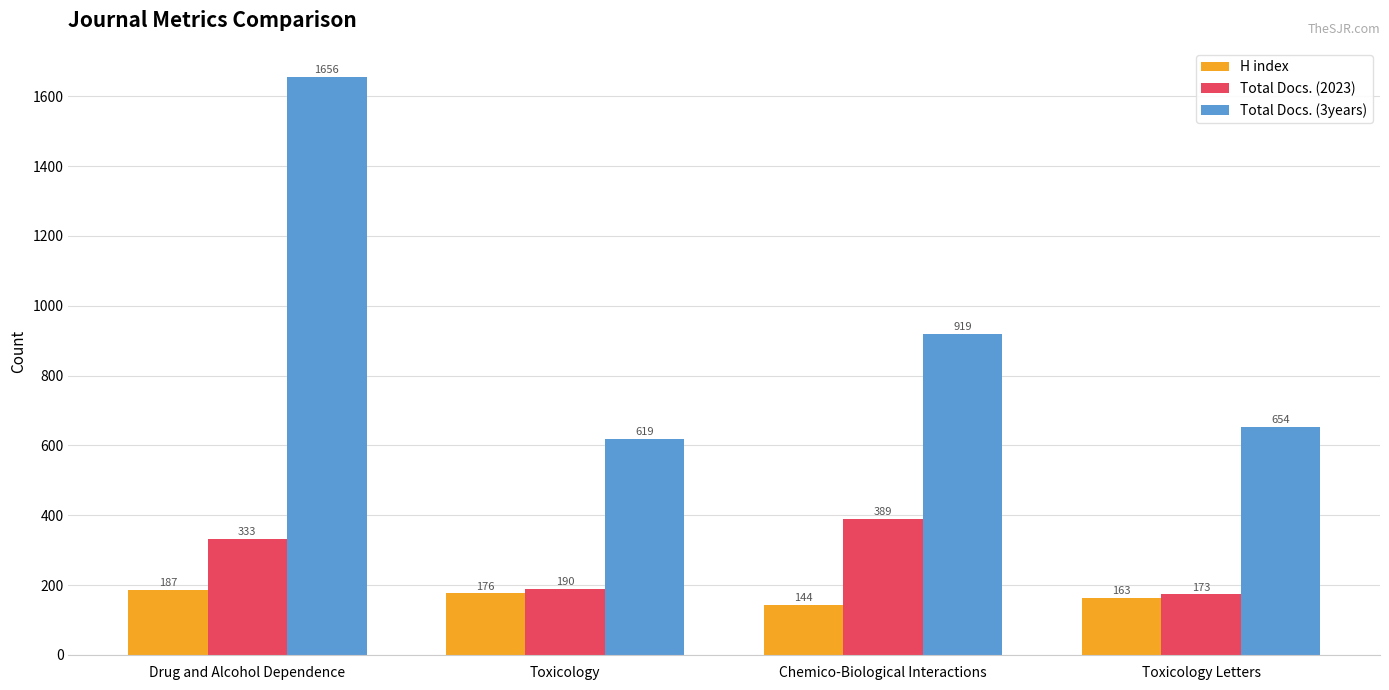

Rank the categories by Total Docs. (3years) value from lowest to highest.

Toxicology, Toxicology Letters, Chemico-Biological Interactions, Drug and Alcohol Dependence